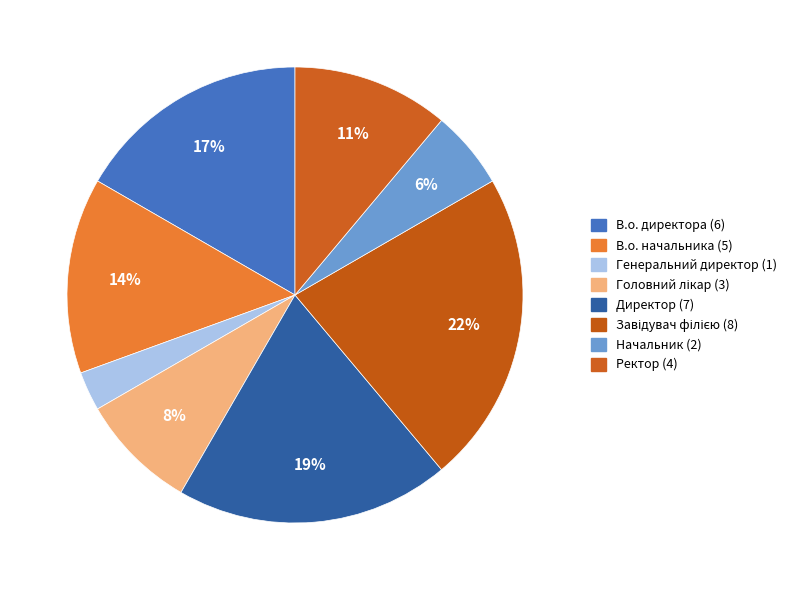

Rank the categories by value from highest to lowest.

Завідувач філією, Директор, В.о. директора, В.о. начальника, Ректор, Головний лікар, Начальник, Генеральний директор